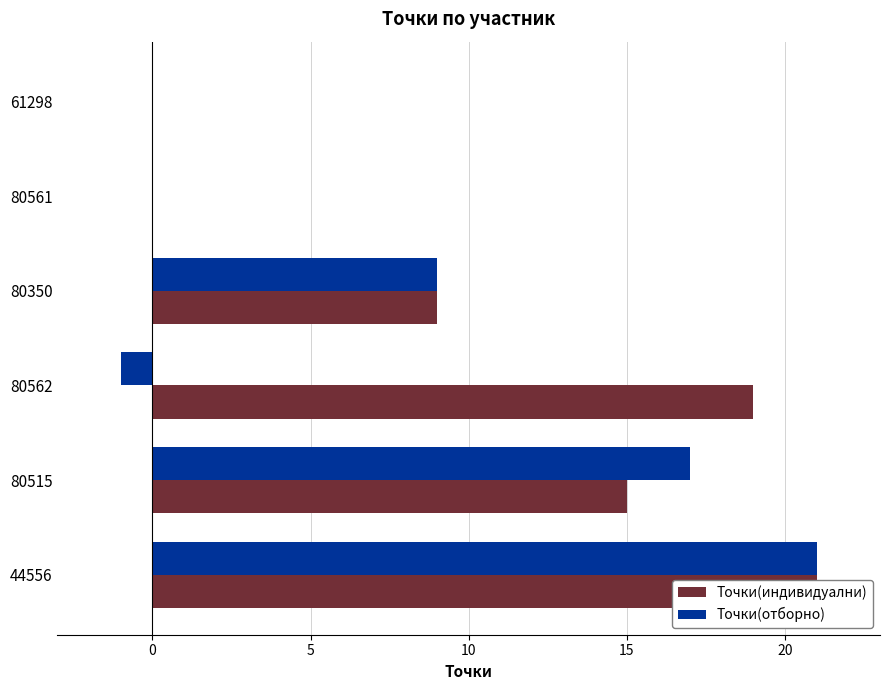

At how many categories does at least one series exceed 12?

3